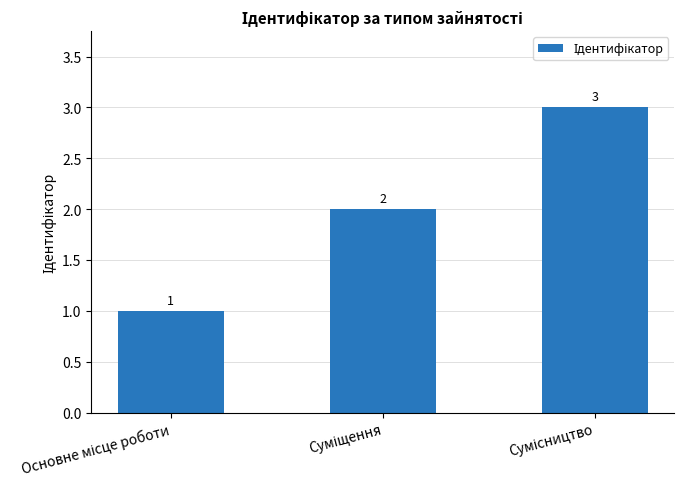

Reading left to right, list all the values displayed in this chart.

1	2	3